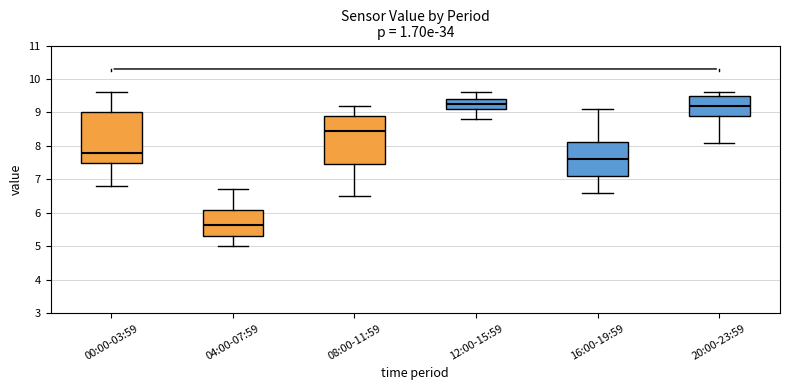

Reading left to right, read every box against the y-axis: the position of its median line, the range the box covers, and the ends of its whiskers. The values are not printed on the chart, so give them approximately, as read against the axis.

00:00-03:59: median 7.8, box 7.5 to 9.0, whiskers 6.8 to 9.6
04:00-07:59: median 5.7, box 5.3 to 6.1, whiskers 5.0 to 6.7
08:00-11:59: median 8.5, box 7.5 to 8.9, whiskers 6.5 to 9.2
12:00-15:59: median 9.3, box 9.1 to 9.4, whiskers 8.8 to 9.6
16:00-19:59: median 7.6, box 7.1 to 8.1, whiskers 6.6 to 9.1
20:00-23:59: median 9.2, box 8.9 to 9.5, whiskers 8.1 to 9.6